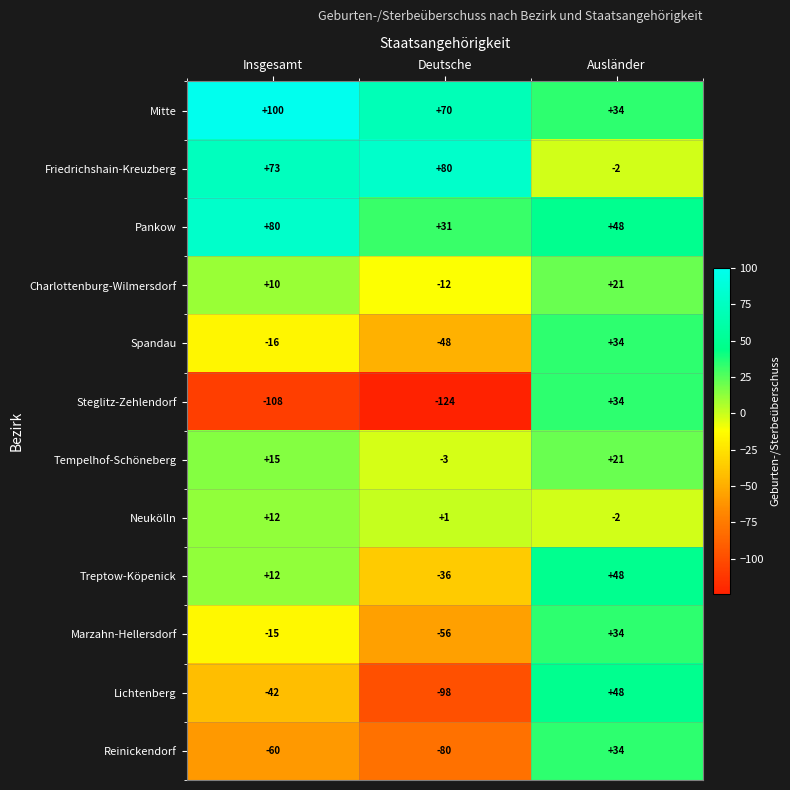

The value of Treptow-Köpenick at Deutsche is -23. True or false?

False